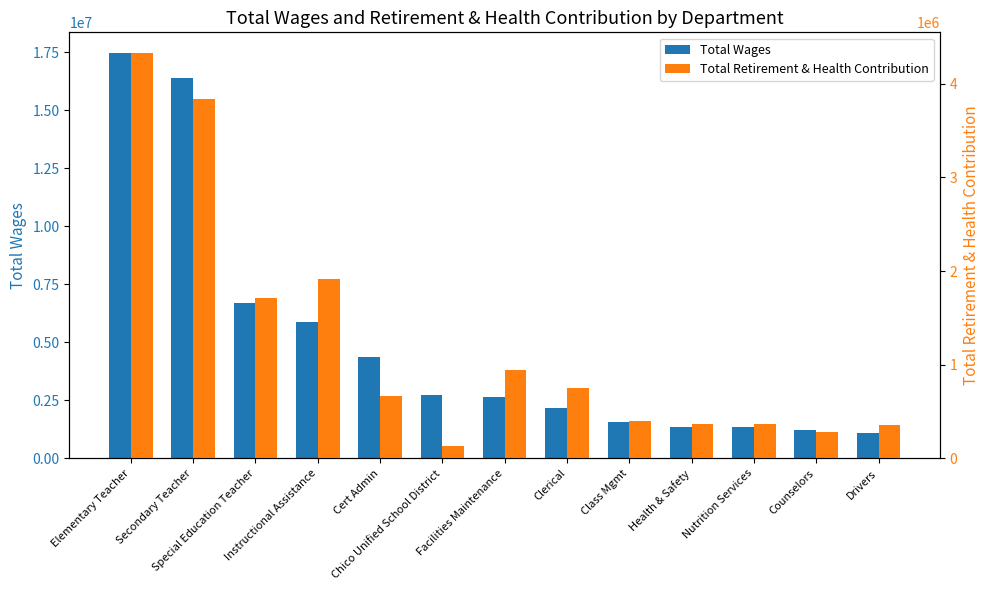

Does the chart contain any negative values?

No